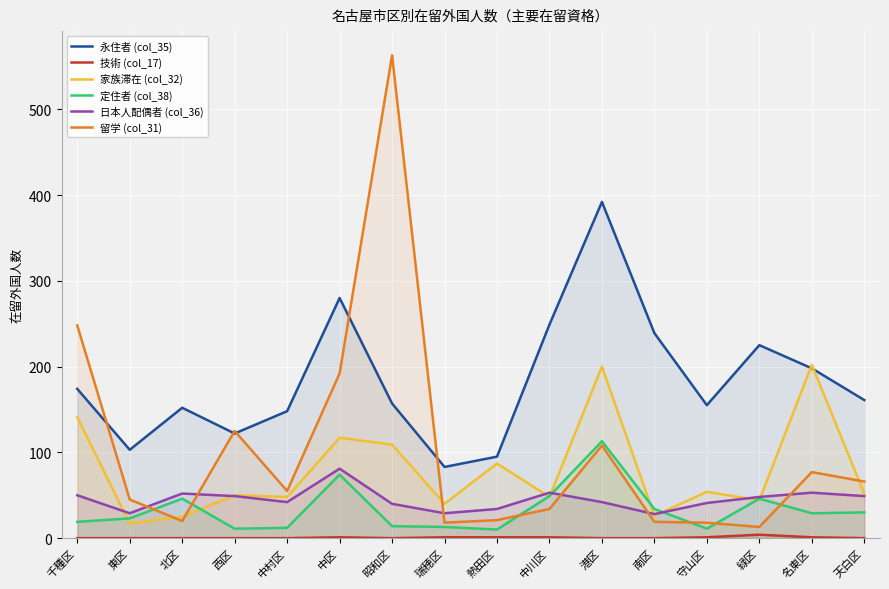

Is it true that 定住者 (col_38) equals 70 at 緑区?

False